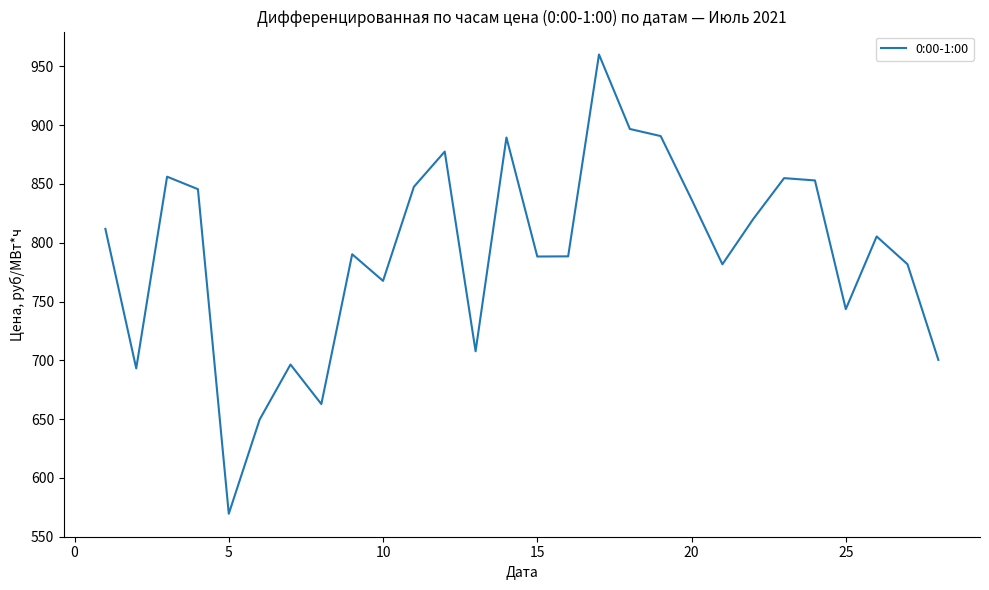

What is the maximum value shown in the chart?

960.1